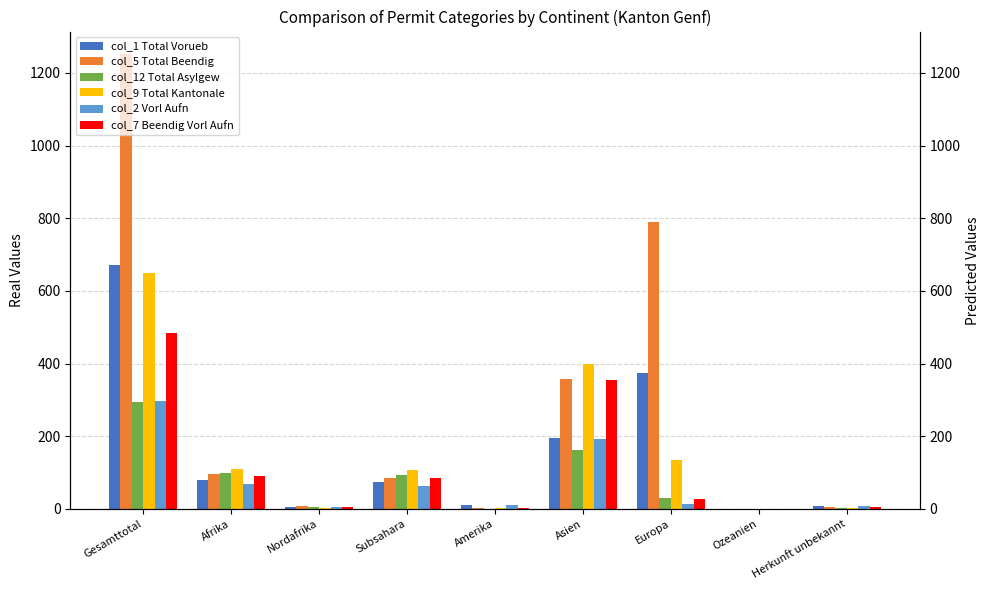

What is the label of the 4th bar from the left?

Subsahara